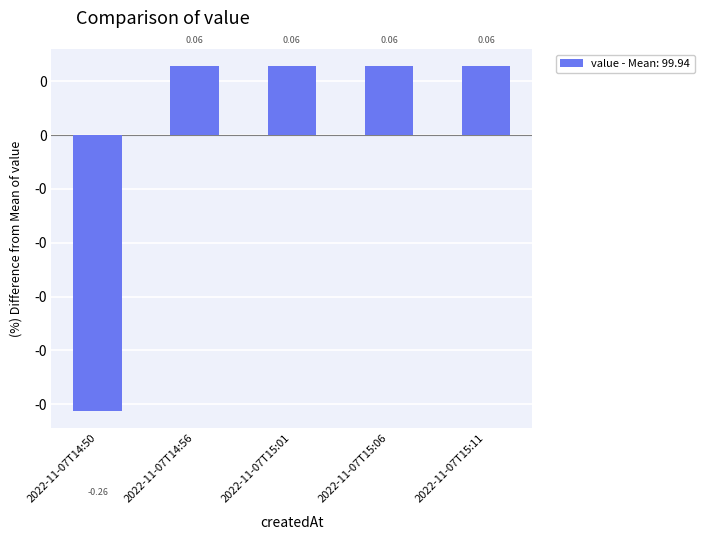

Are the bars horizontal?

No